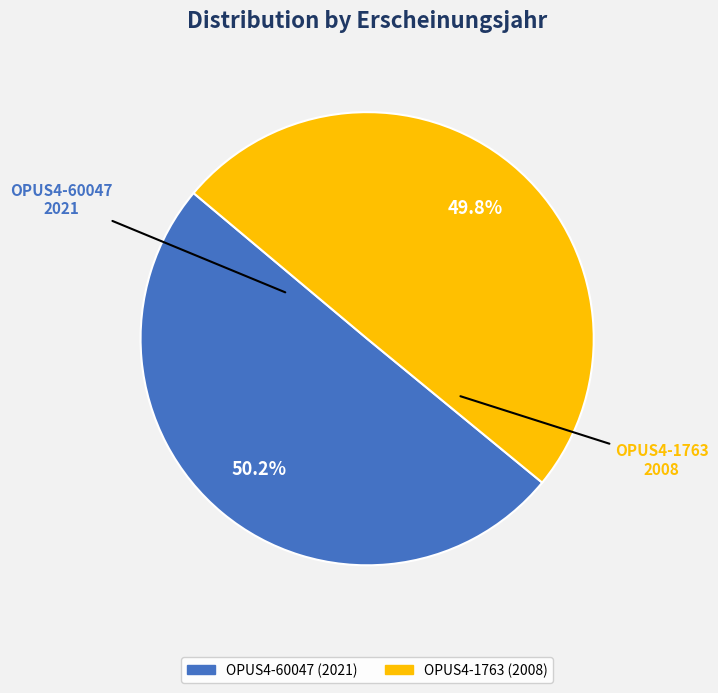

What is the ratio of the value at OPUS4-60047 to the value at OPUS4-1763?

1.0